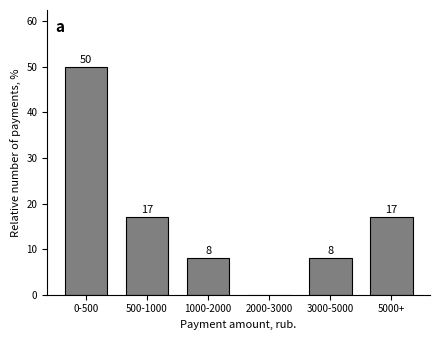

Reading right to left, extract all data points from this chart.

5000+=17	3000-5000=8	2000-3000=0	1000-2000=8	500-1000=17	0-500=50